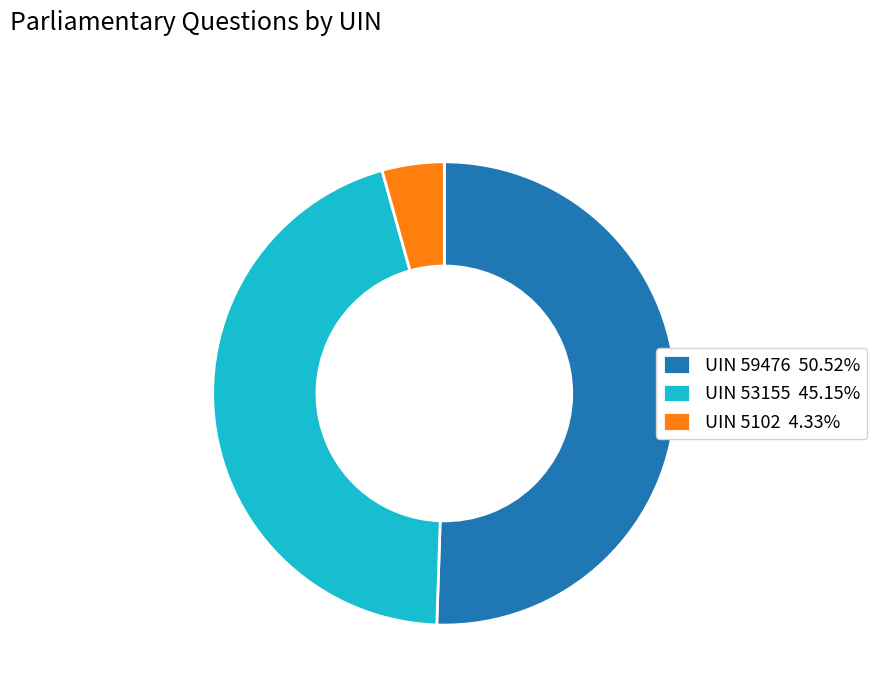

How many slices are in this pie chart?

3